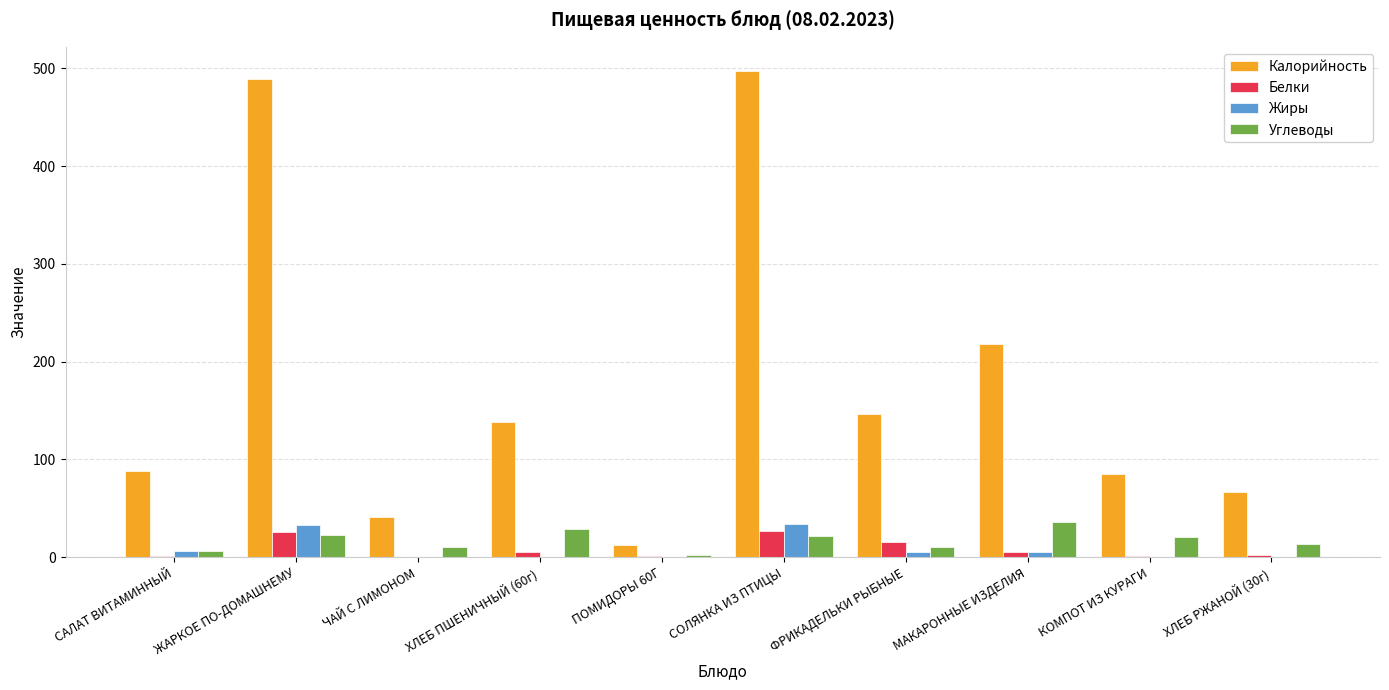

The value of Калорийность at ЖАРКОЕ ПО-ДОМАШНЕМУ is 642.5. True or false?

False